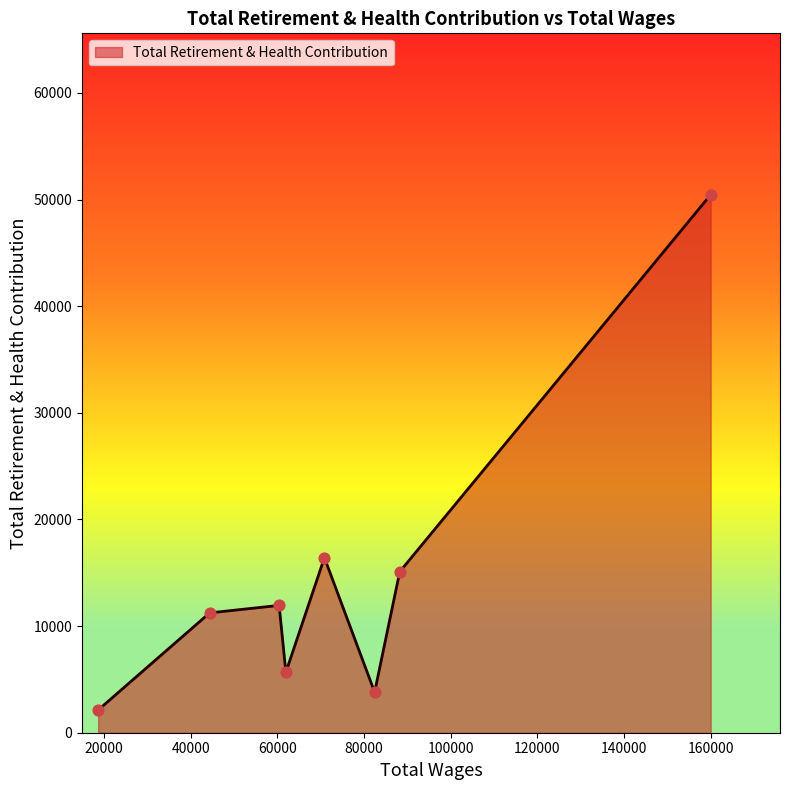

What is the difference between the second highest and second lowest values?

12614